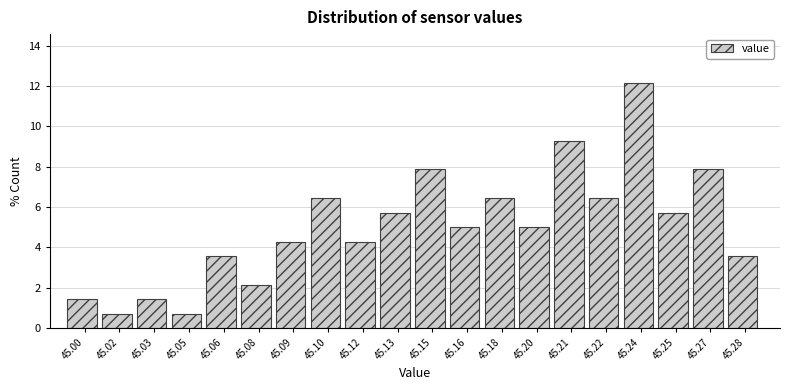

Reading left to right, extract all data points from this chart.

1.4	0.7	1.4	0.7	3.6	2.1	4.3	6.4	4.3	5.7	7.9	5.0	6.4	5.0	9.3	6.4	12.1	5.7	7.9	3.6